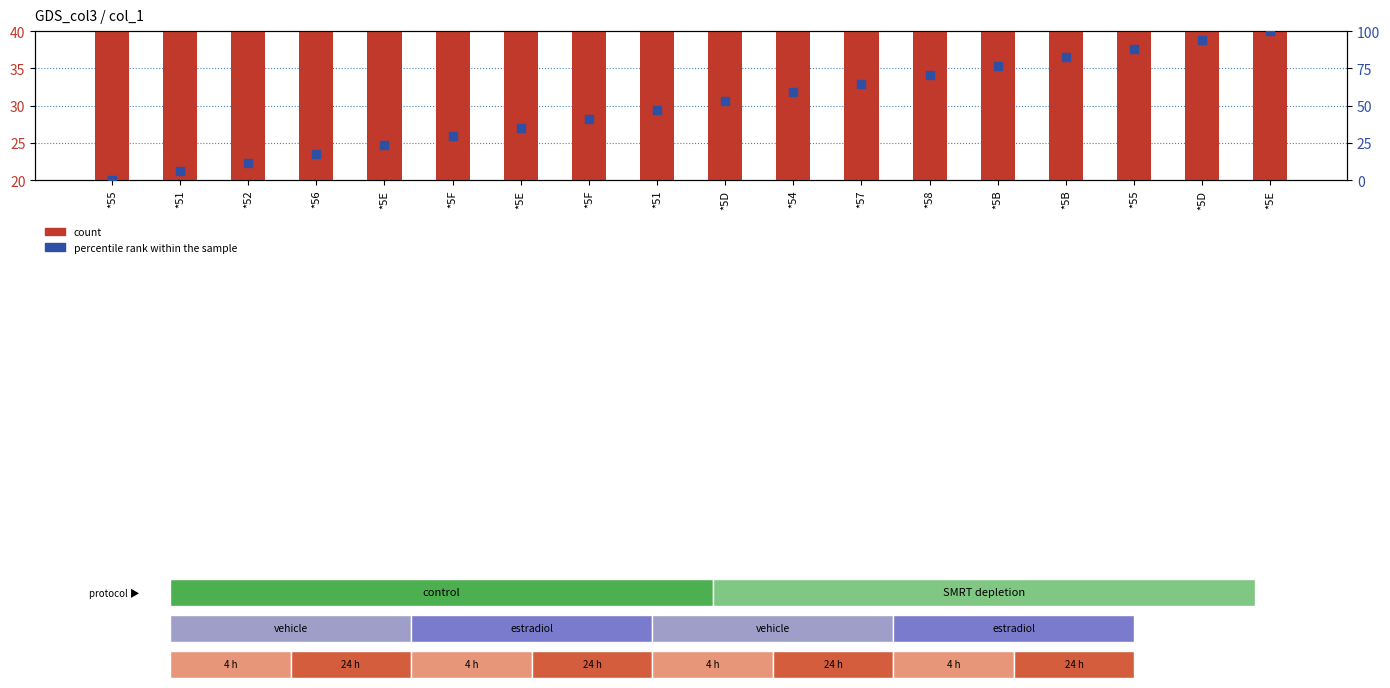

Which series reaches the maximum Y coordinate?

percentile rank within the sample